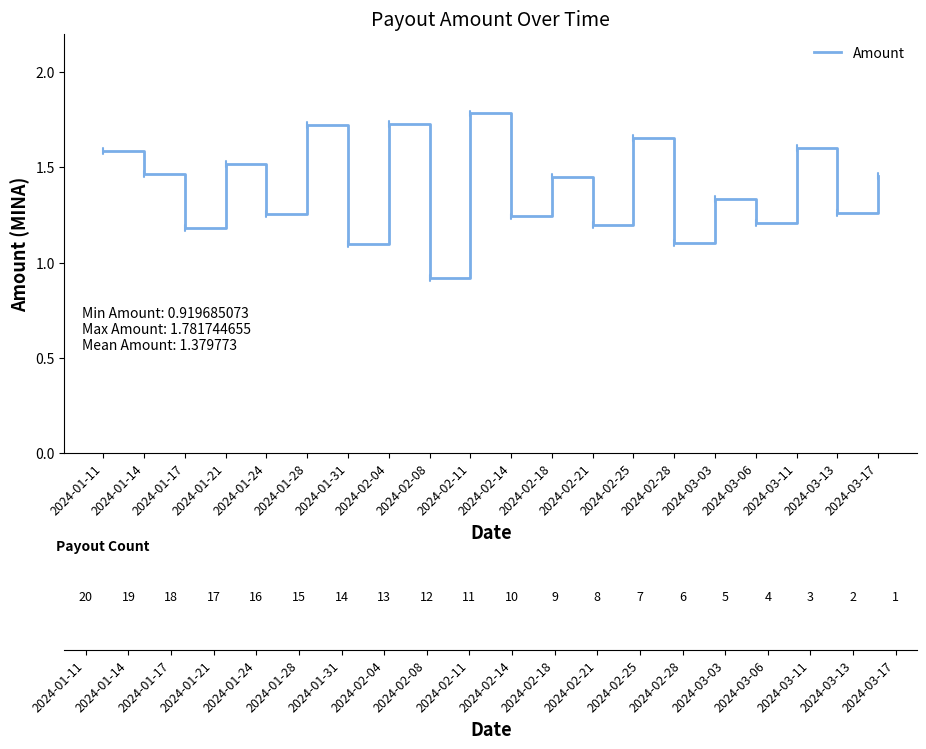

At which category does the chart reach its minimum across all series?

2024-02-08